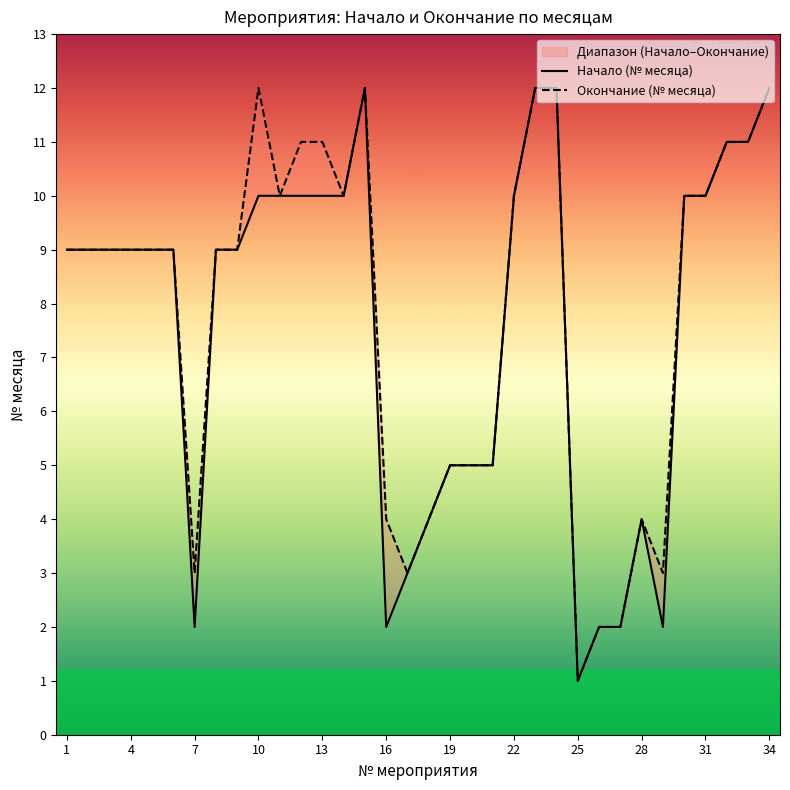

List the series in order of their peak value, highest first.

Начало (№ месяца), Окончание (№ месяца)